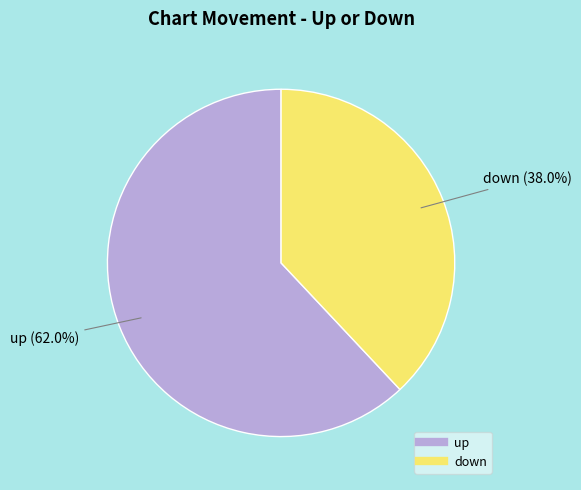

Count the number of slices in the pie.

2